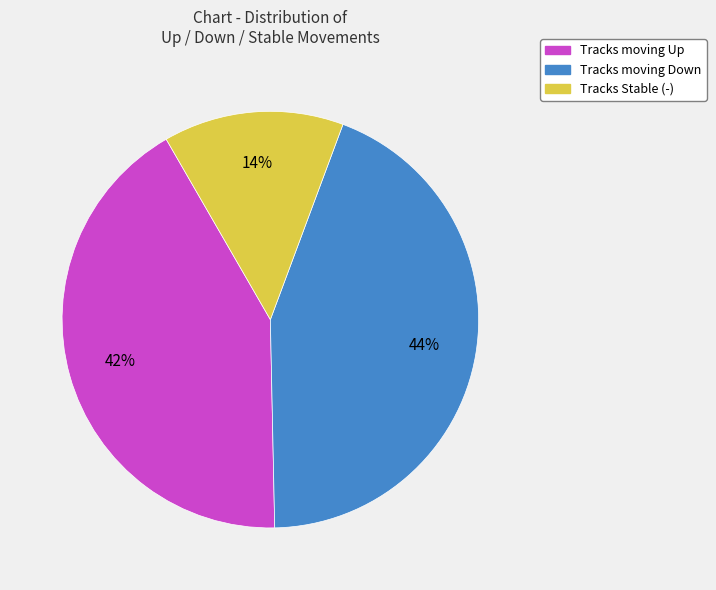

What is the ratio of the value at Tracks moving Up to the value at Tracks moving Down?

1.0